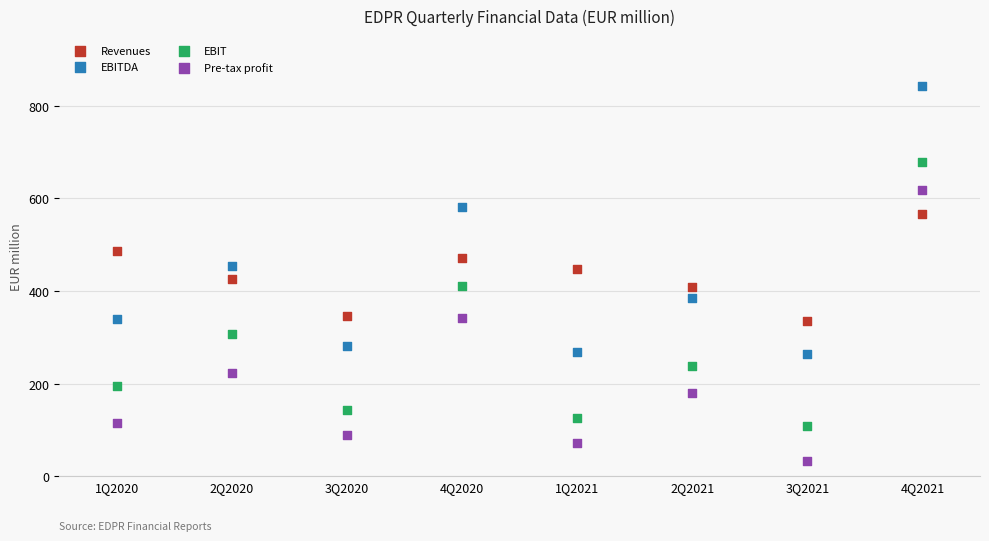

In the EBITDA series, what Y value is closest to 552?

581.2